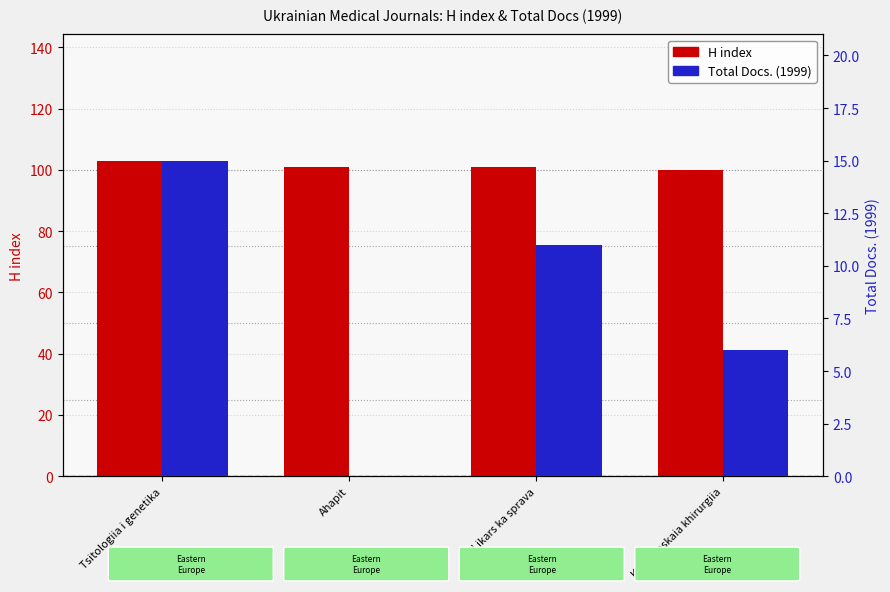

Rank the series by their average value, from highest to lowest.

H index, Total Docs. (1999)